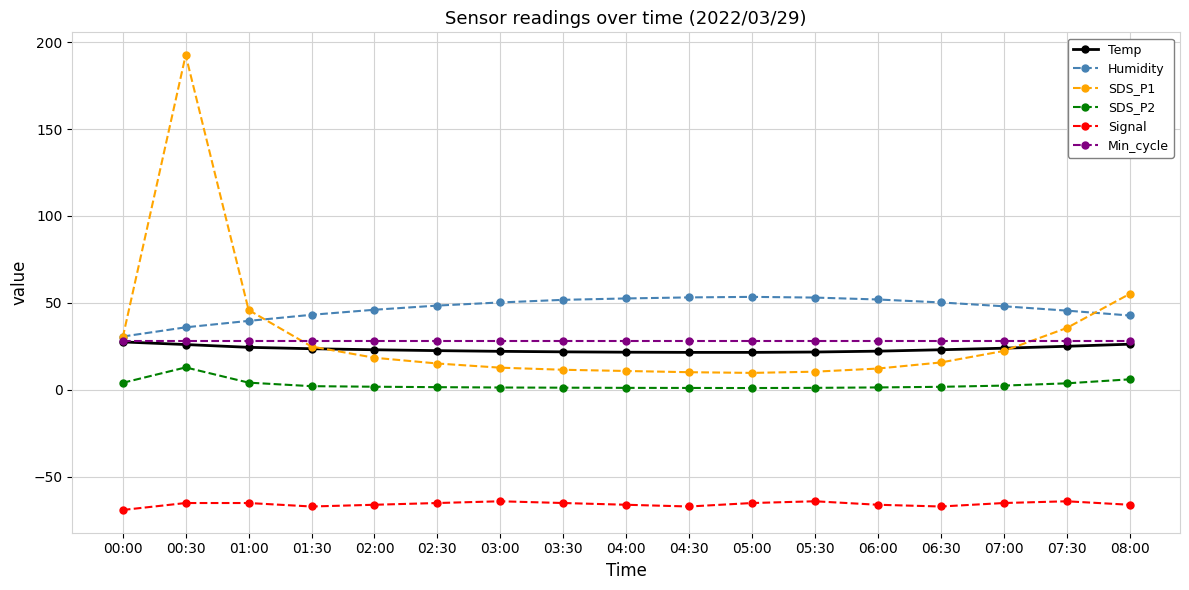

What is the minimum value shown in the chart?

-69.0